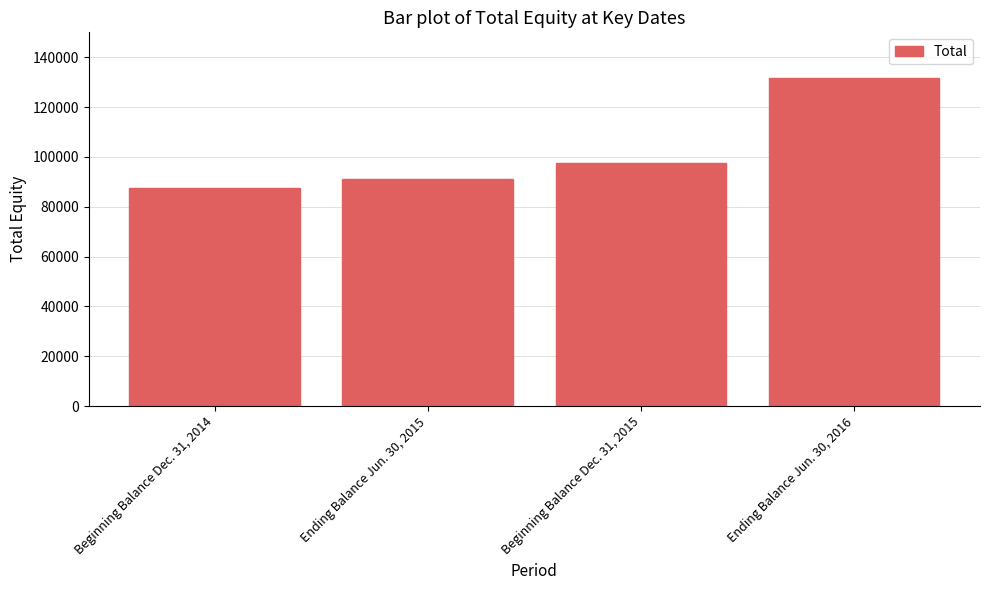

What value does the data have at Beginning Balance Dec. 31, 2014, to the nearest 50?

87650